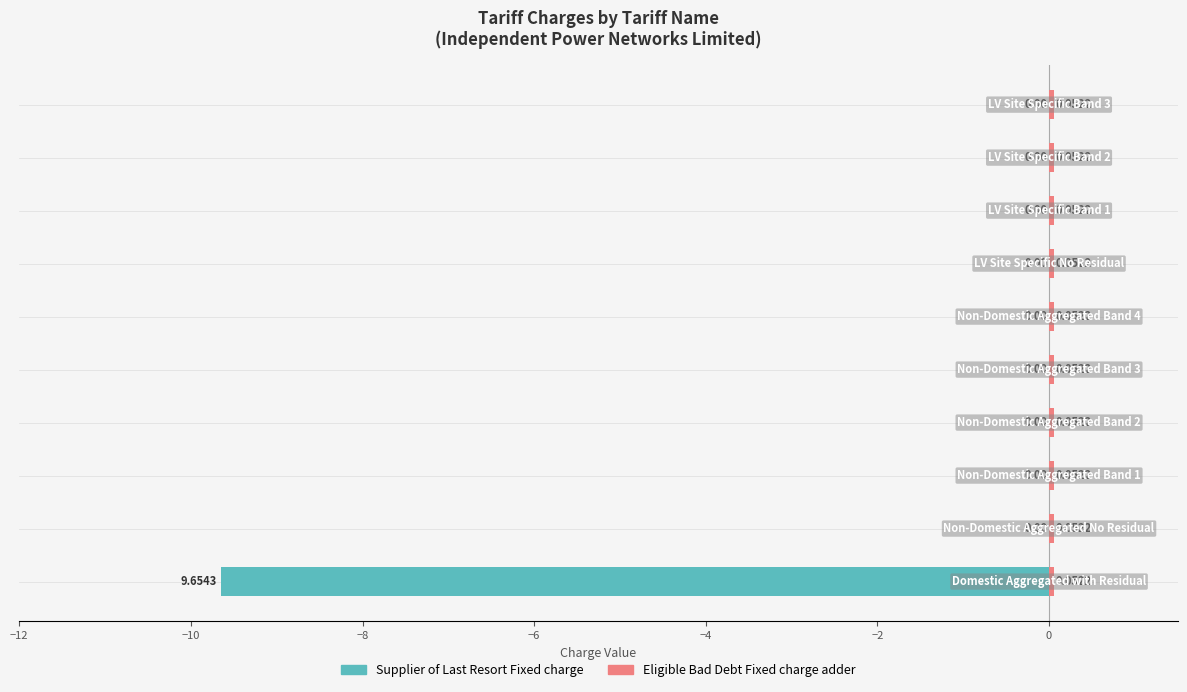

What is the minimum value for Supplier of Last Resort Fixed charge?

-9.7